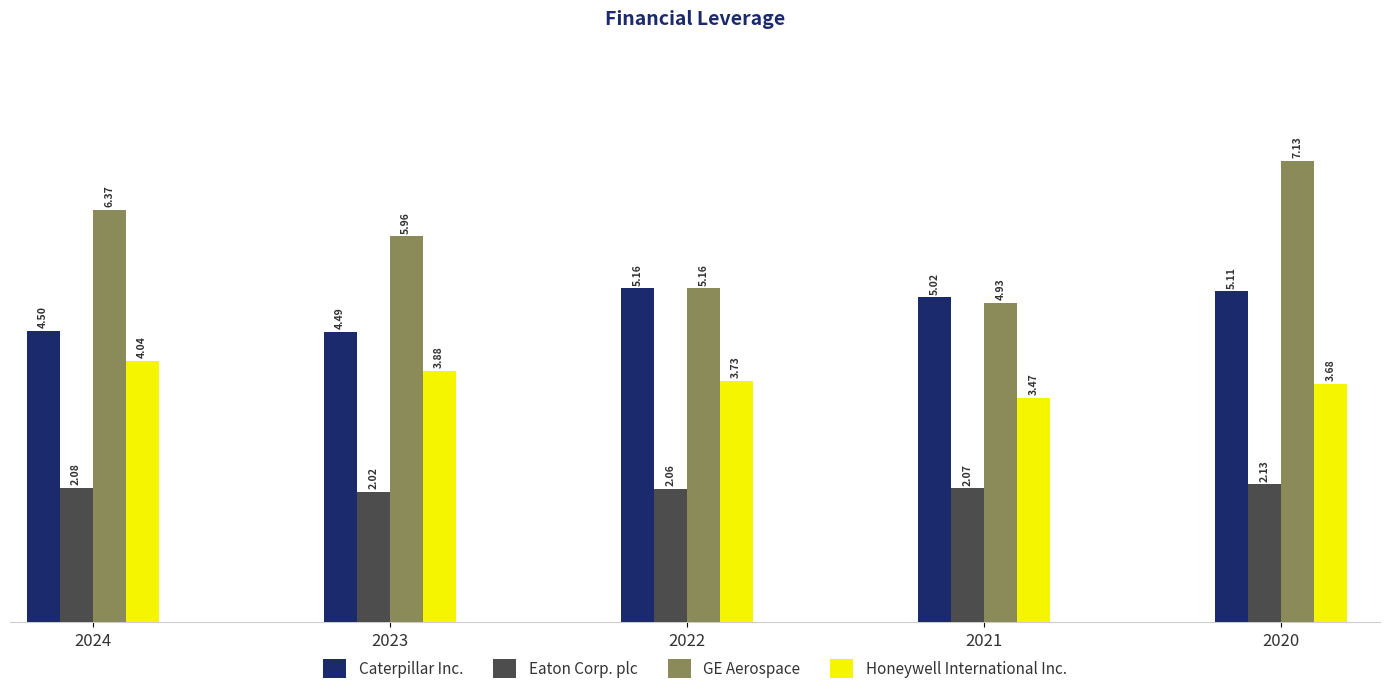

Rank the series by their average value, from lowest to highest.

Eaton Corp. plc, Honeywell International Inc., Caterpillar Inc., GE Aerospace